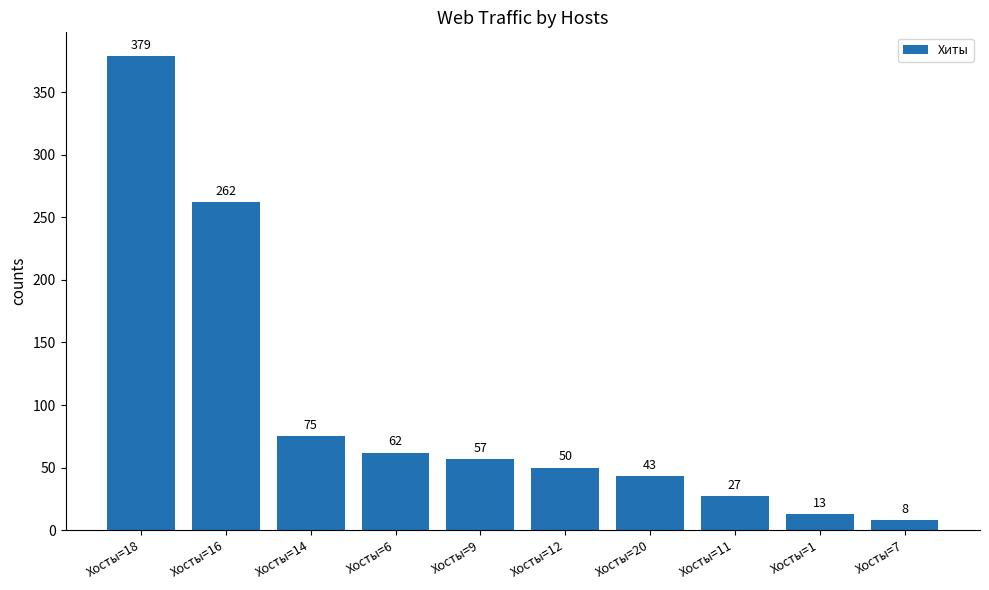

What is the sum of the values at Хосты=6 and Хосты=12?

112